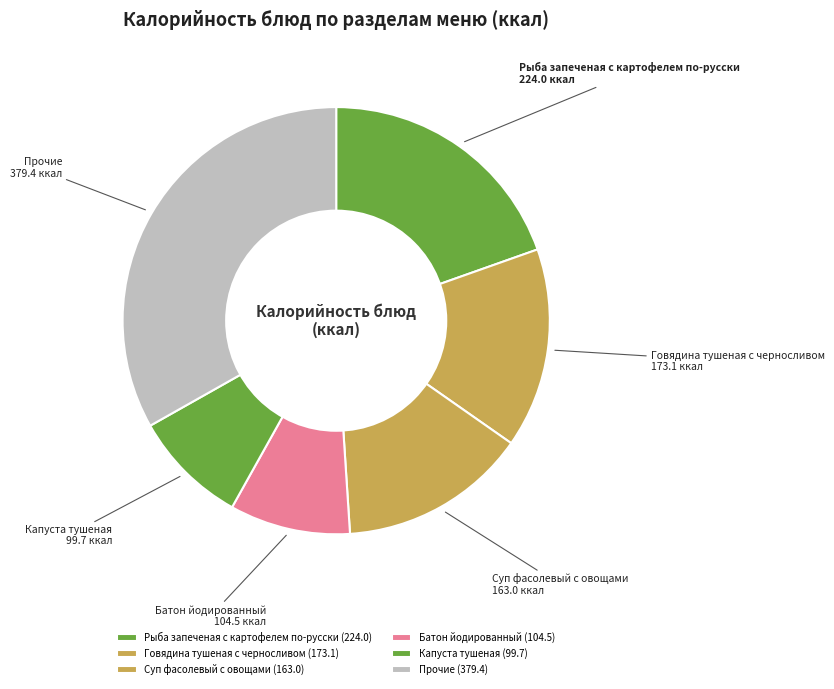

Is there a majority slice in this chart?

No